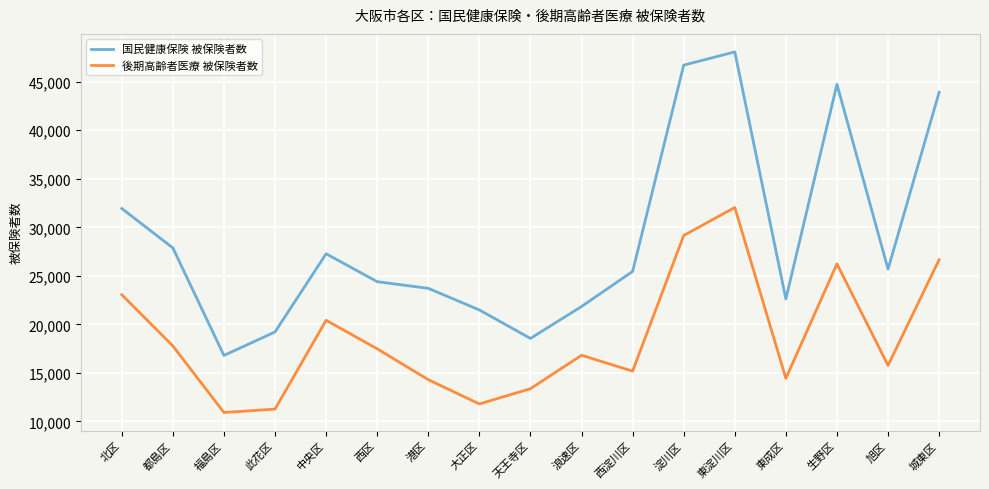

True or false: 国民健康保険 被保険者数 and 後期高齢者医療 被保険者数 cross at least once.

False